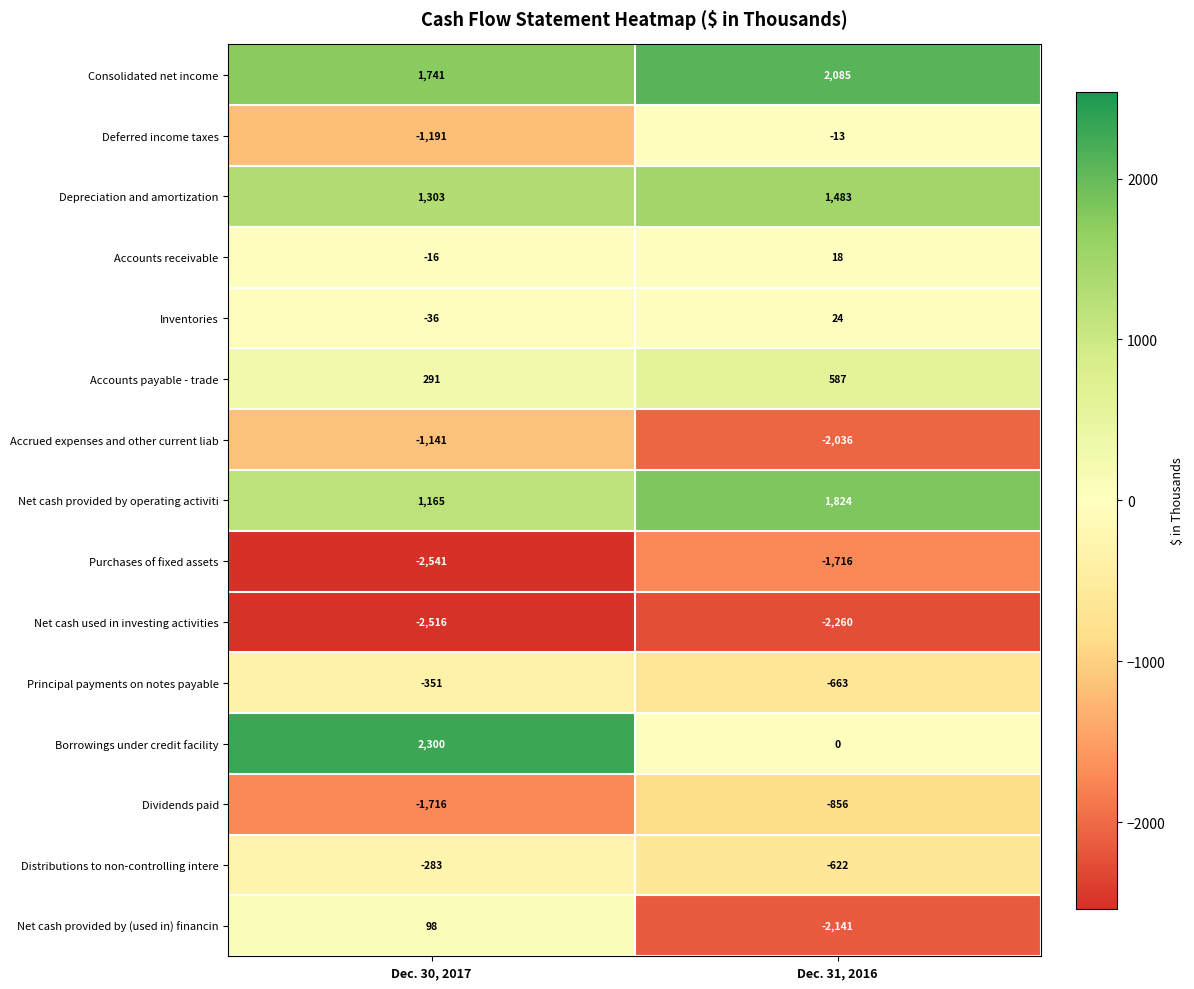

Rank the series at Dec. 30, 2017 from highest to lowest value.

Borrowings under credit facility, Consolidated net income, Depreciation and amortization, Net cash provided by operating activiti, Accounts payable - trade, Net cash provided by (used in) financin, Accounts receivable, Inventories, Distributions to non-controlling intere, Principal payments on notes payable, Accrued expenses and other current liab, Deferred income taxes, Dividends paid, Net cash used in investing activities, Purchases of fixed assets